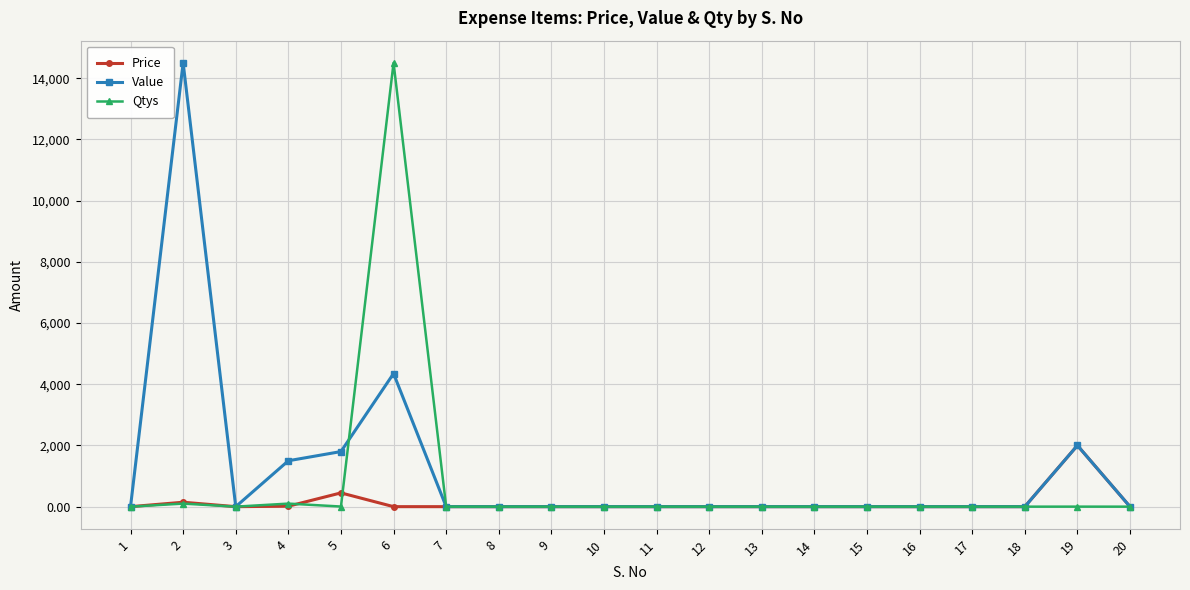

What are all the series names shown in the legend?

Price, Value, Qtys